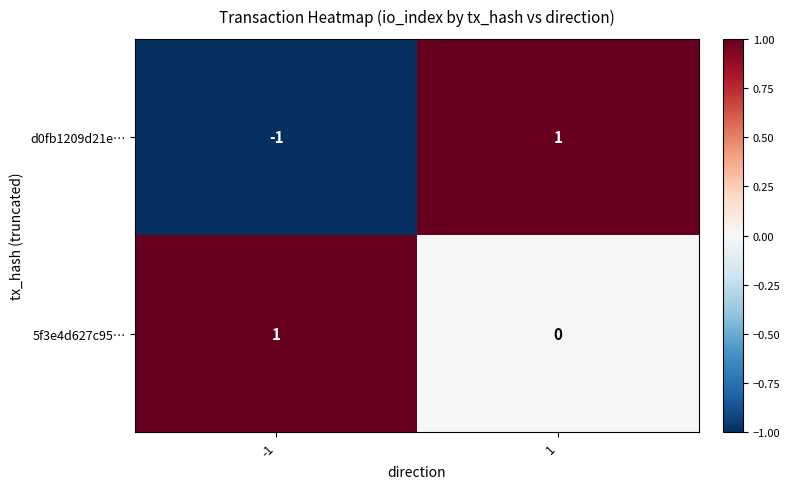

Reading left to right, extract all data points from this chart.

d0fb1209d21e…: -1	1
5f3e4d627c95…: 1	0